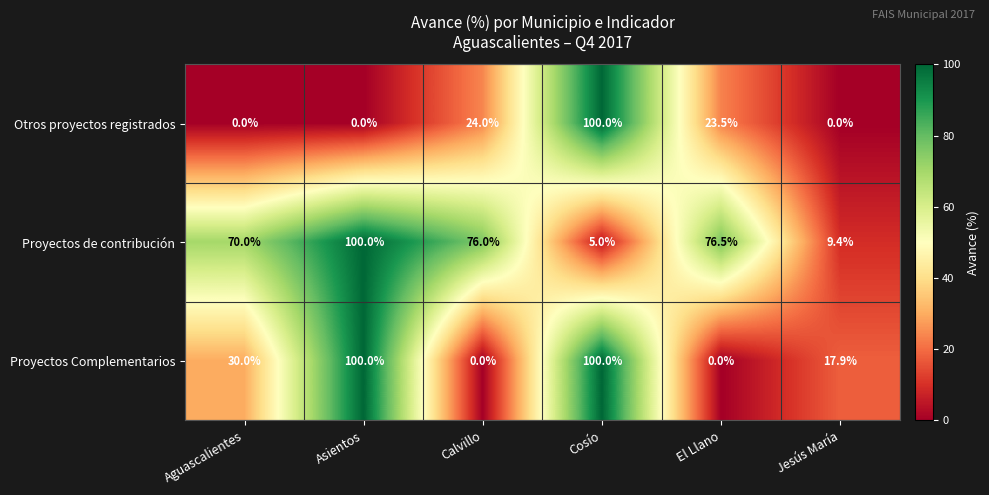

Reading right to left, list all the values displayed in this chart.

Otros proyectos registrados: Jesús María=0.0	El Llano=23.5	Cosío=100.0	Calvillo=24.0	Asientos=0.0	Aguascalientes=0.0
Proyectos de contribución: Jesús María=9.4	El Llano=76.5	Cosío=5.0	Calvillo=76.0	Asientos=100.0	Aguascalientes=70.0
Proyectos Complementarios: Jesús María=17.9	El Llano=0.0	Cosío=100.0	Calvillo=0.0	Asientos=100.0	Aguascalientes=30.0